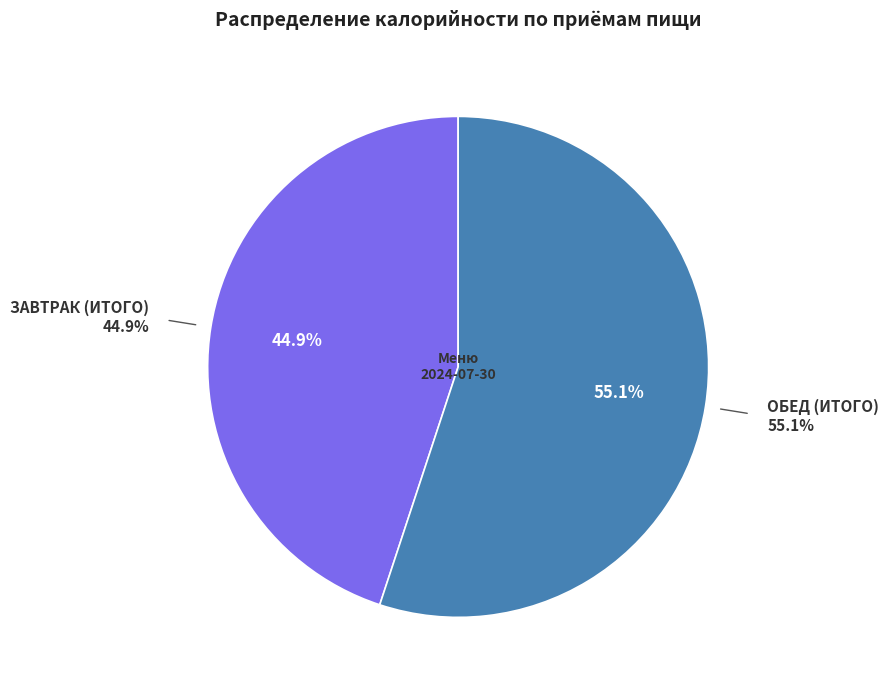

How many slices are in this pie chart?

2